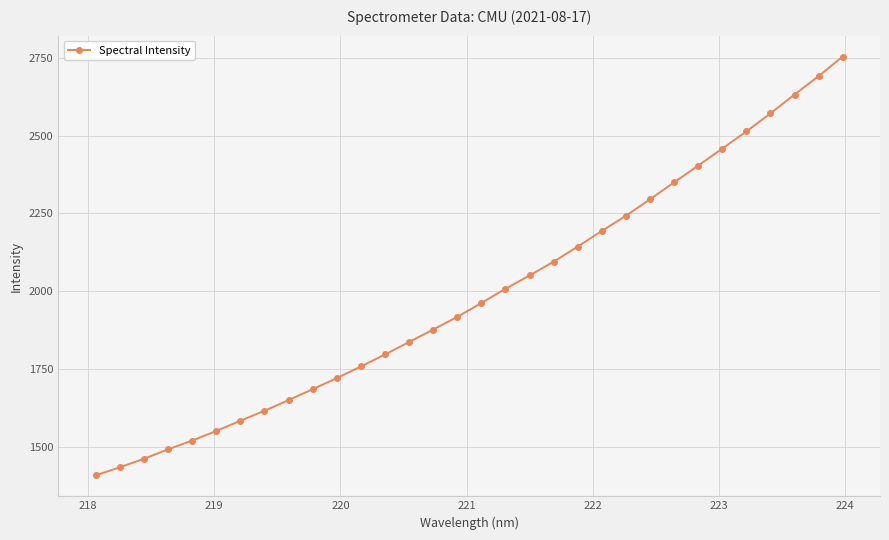

True or false: the data has more than 2 interior local peaks.

False